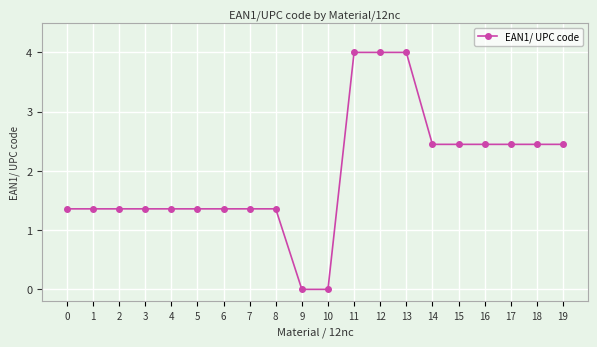

What is the maximum value shown in the chart?

4.0